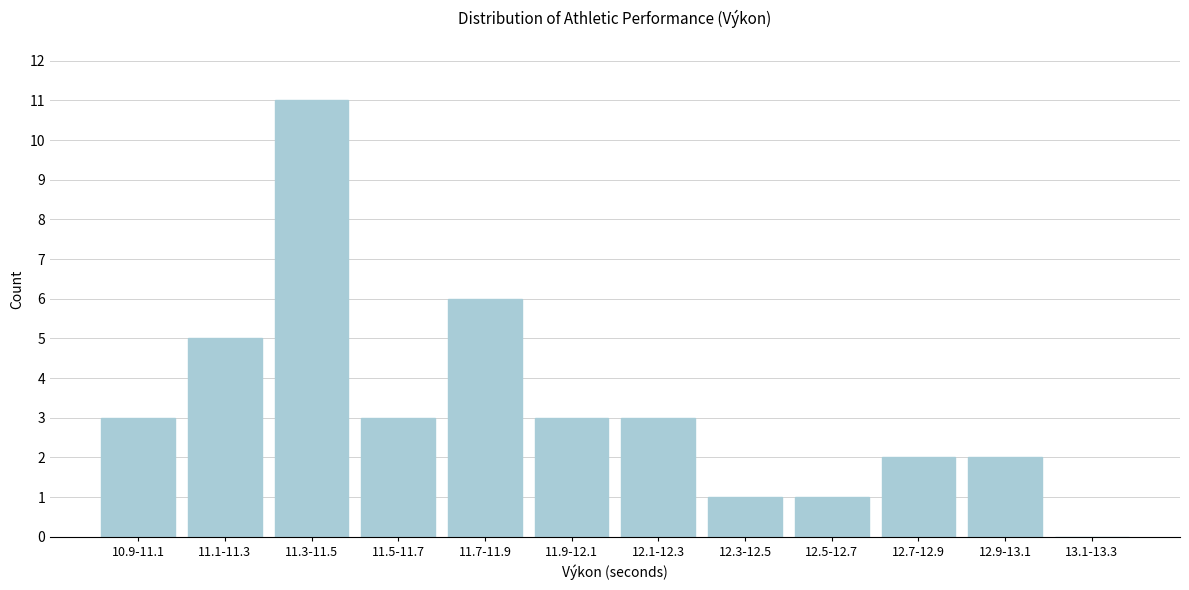

Reading left to right, list all the values displayed in this chart.

10.9-11.1=3	11.1-11.3=5	11.3-11.5=11	11.5-11.7=3	11.7-11.9=6	11.9-12.1=3	12.1-12.3=3	12.3-12.5=1	12.5-12.7=1	12.7-12.9=2	12.9-13.1=2	13.1-13.3=0